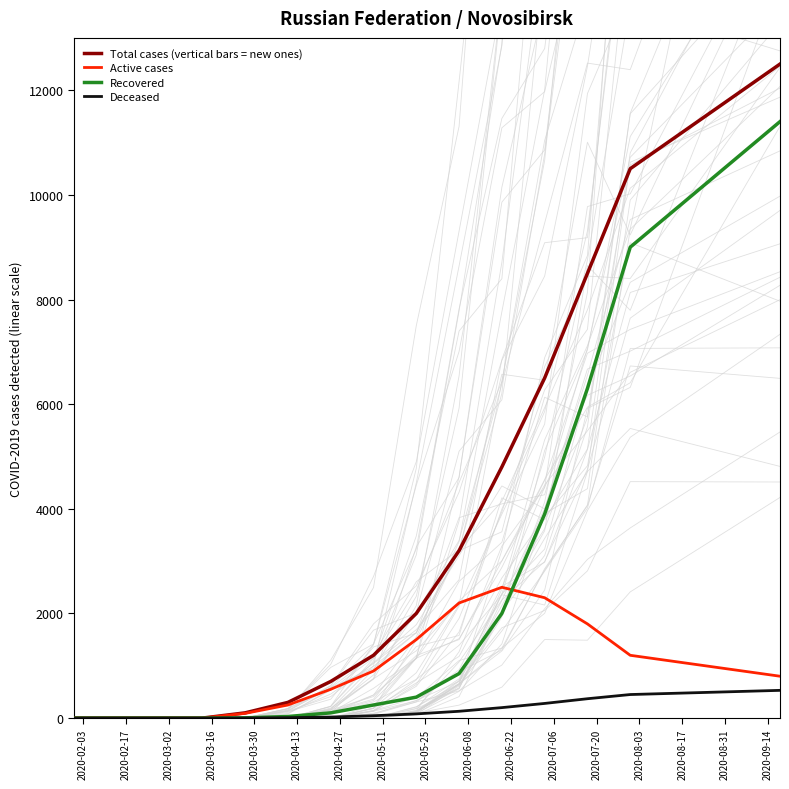

How many values in the Total cases (vertical bars = new ones) series exceed 1200?

7